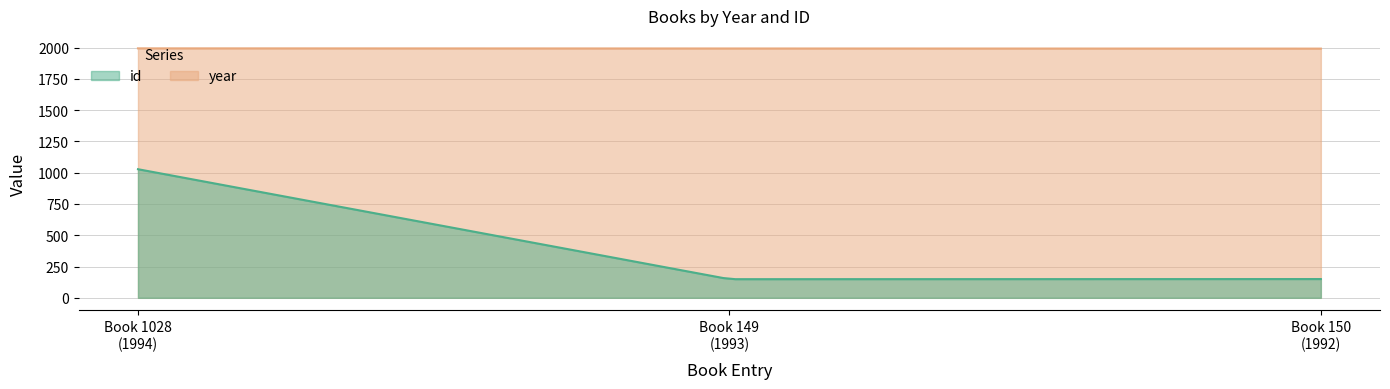

Rank the series by their maximum value, from lowest to highest.

id, year